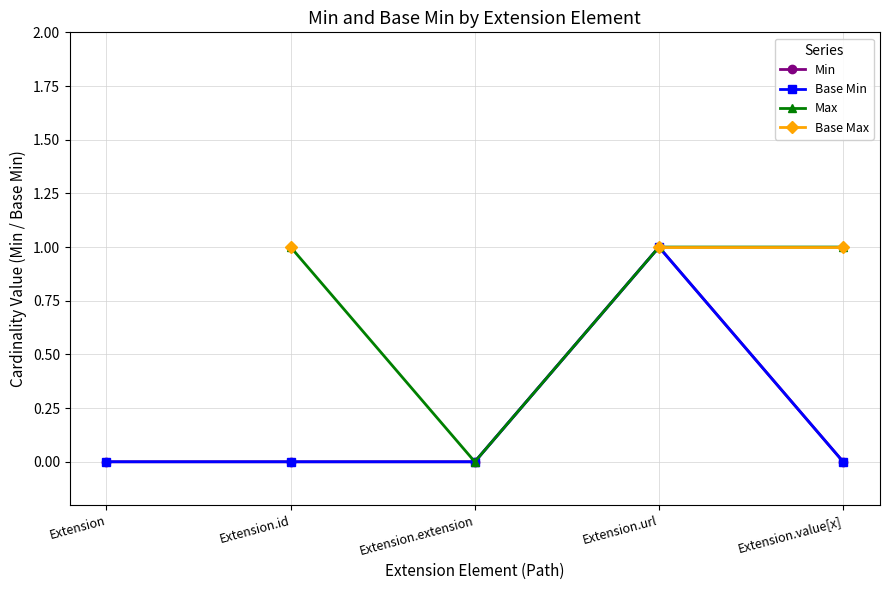

How many data points in Base Min are above 0?

1